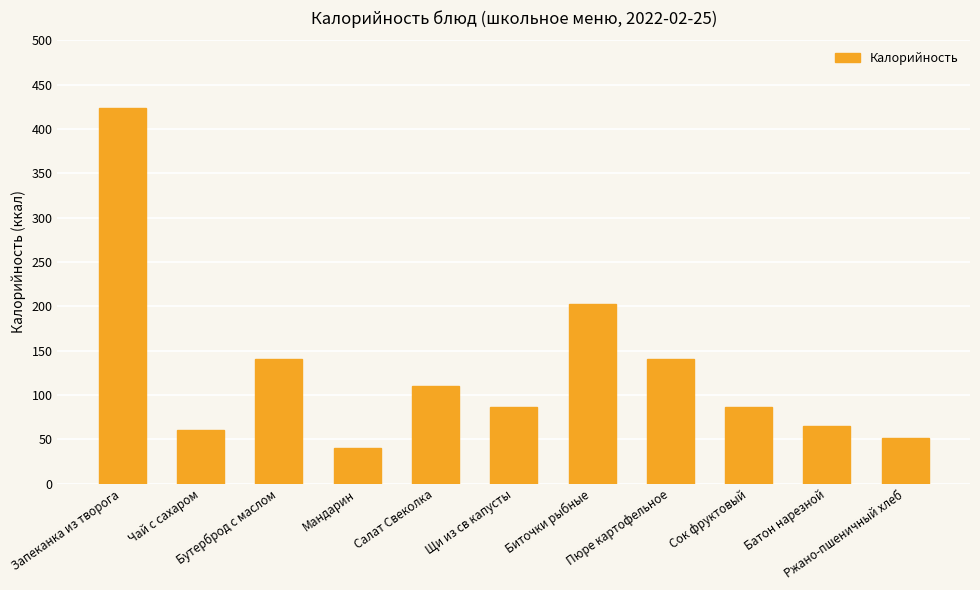

What is the maximum value shown in the chart?

424